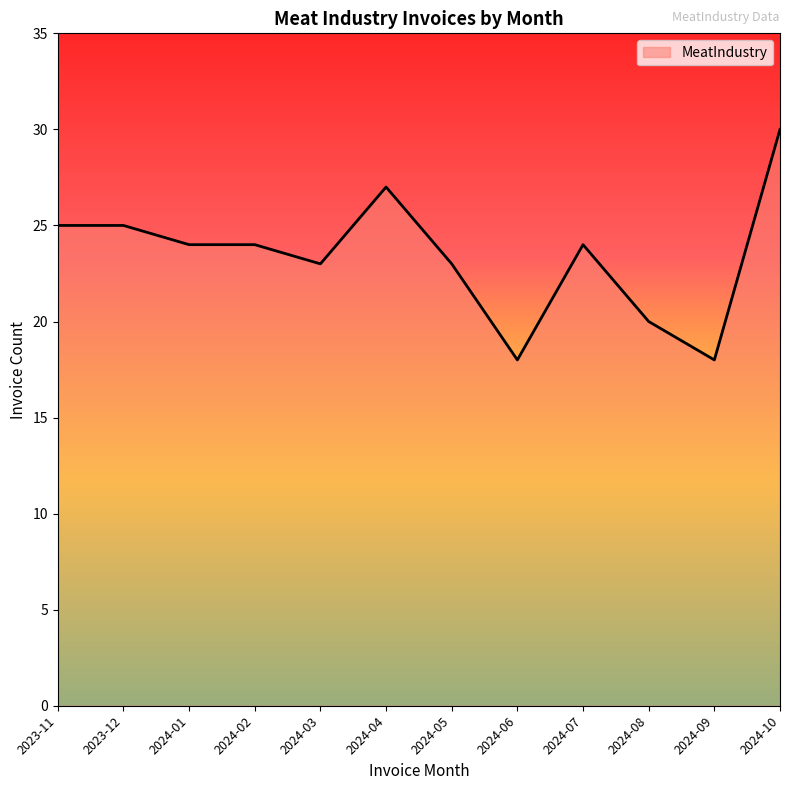

Count the number of categories in the chart.

12